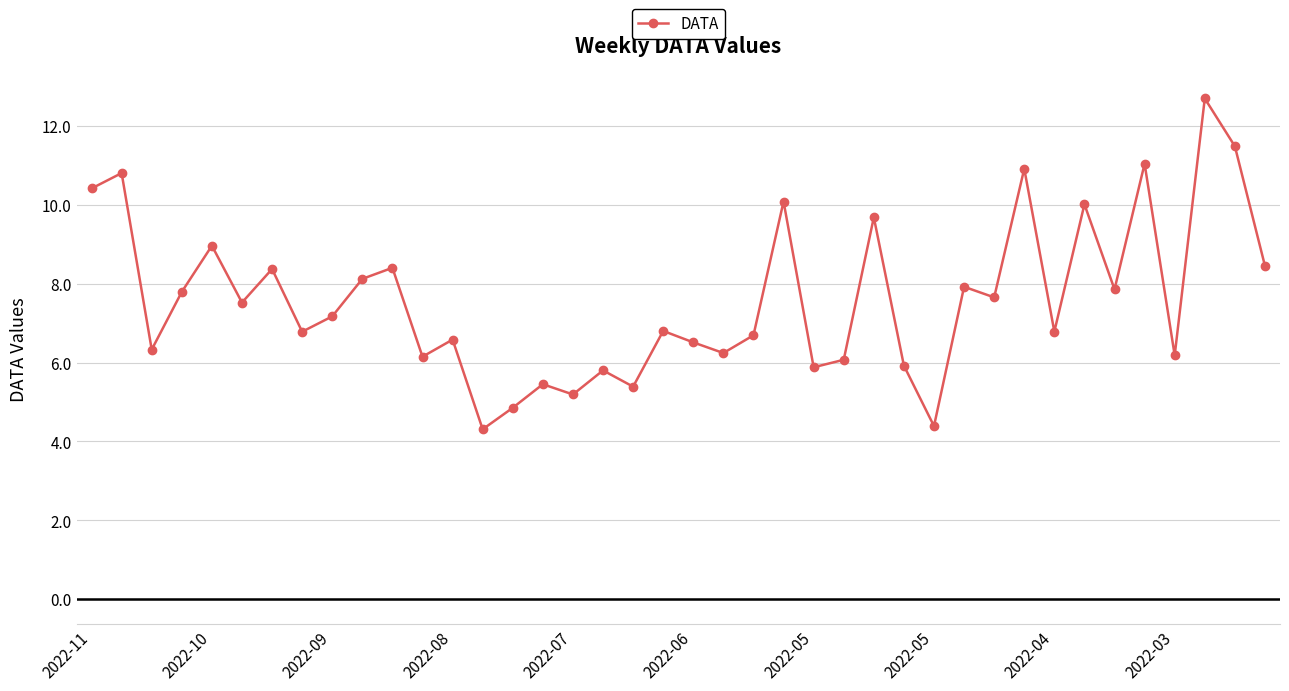

What is the value of the 21st point from the left?

6.5